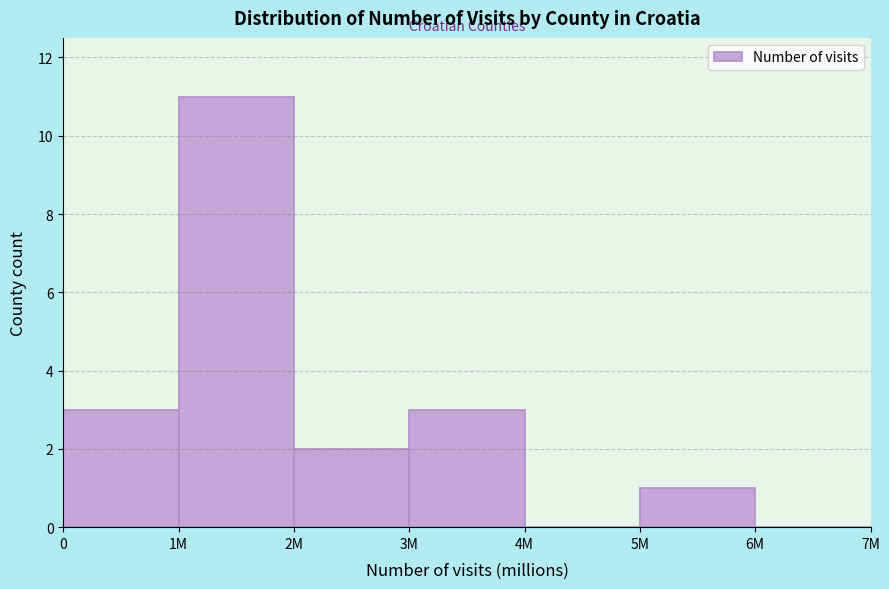

Reading left to right, what are all the values shown in this chart?

0=3	1M=11	2M=2	3M=3	4M=0	5M=1	6M=0